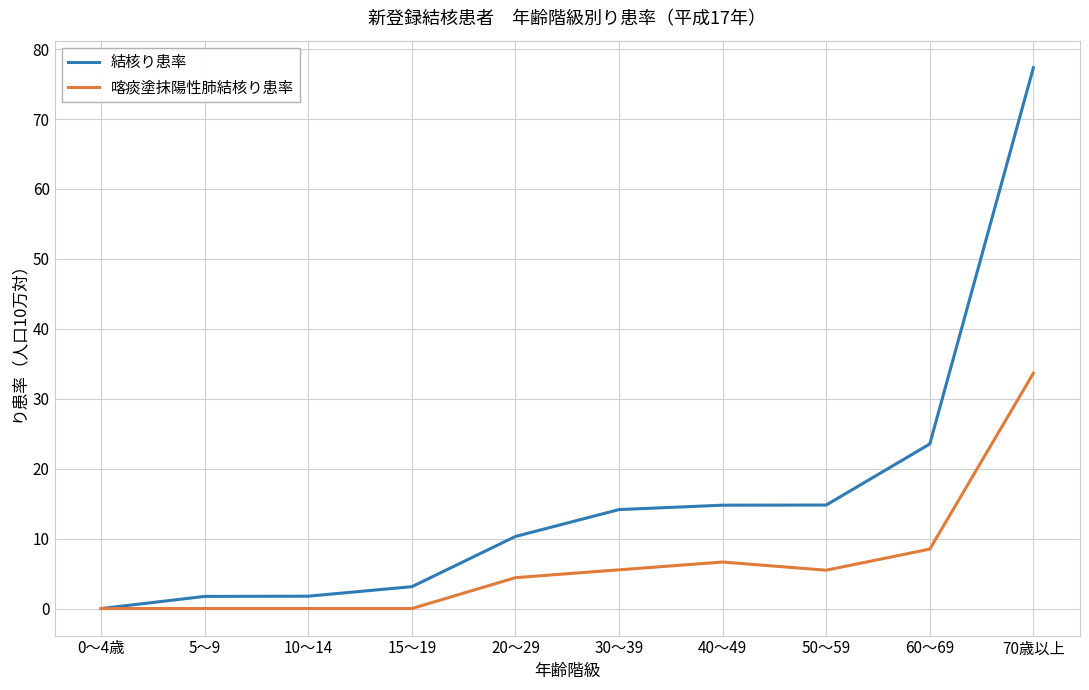

Rank the series by their average value, from lowest to highest.

喀痰塗抹陽性肺結核り患率, 結核り患率